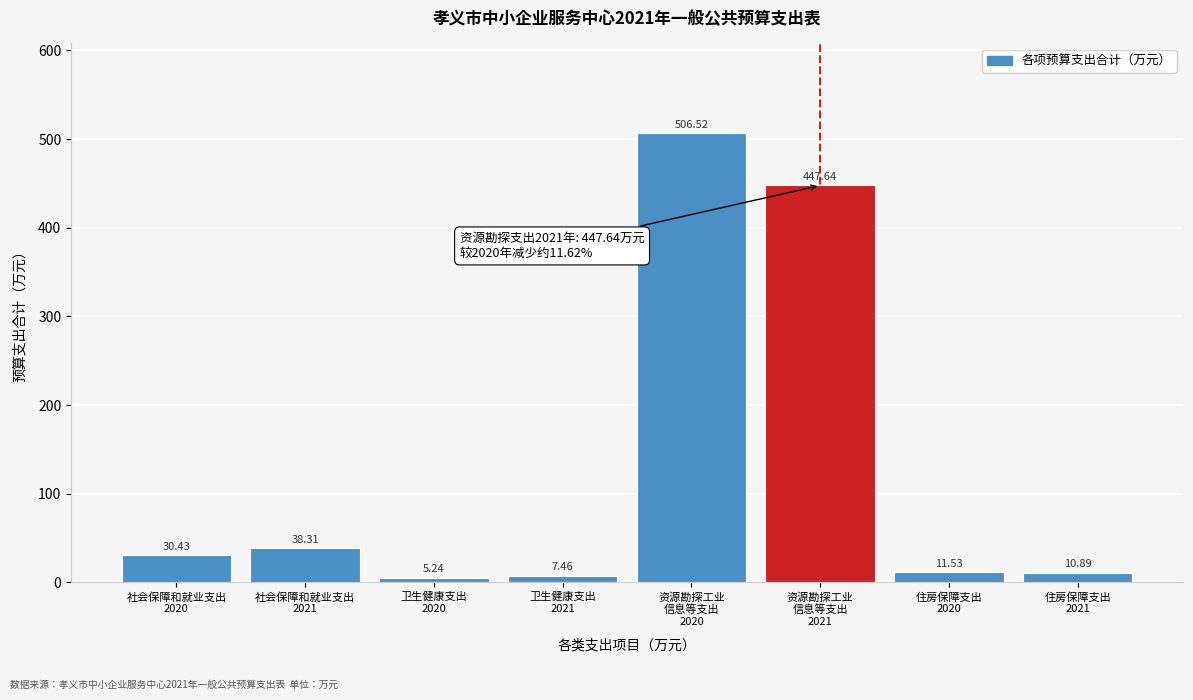

What is the difference between the second highest and minimum values?

442.4